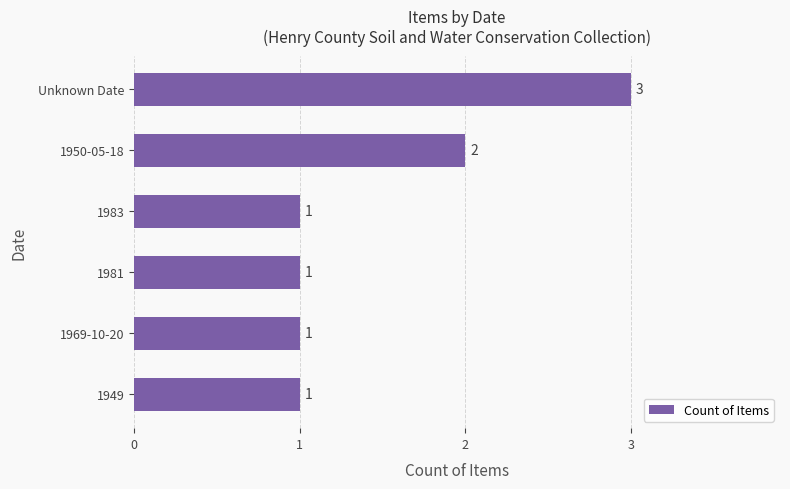

What is the sum of all values?

9